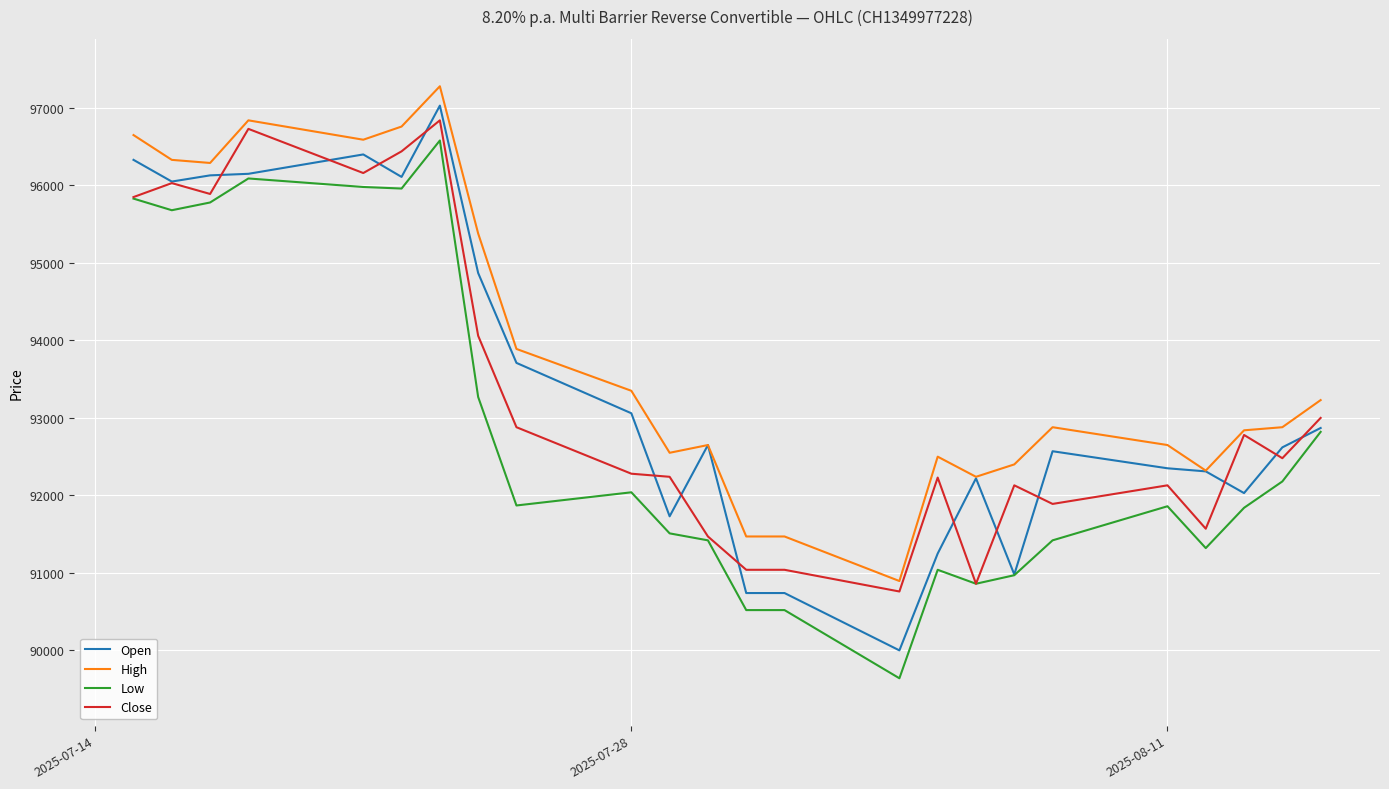

Does the chart display data point markers on the line(s)?

No